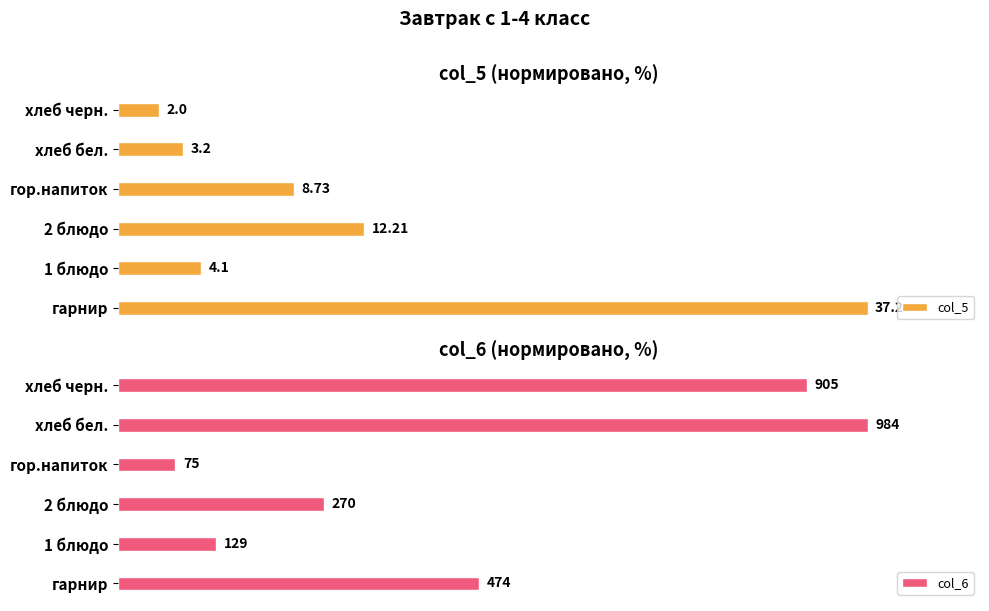

List the series in order of their peak value, highest first.

col_5, col_6